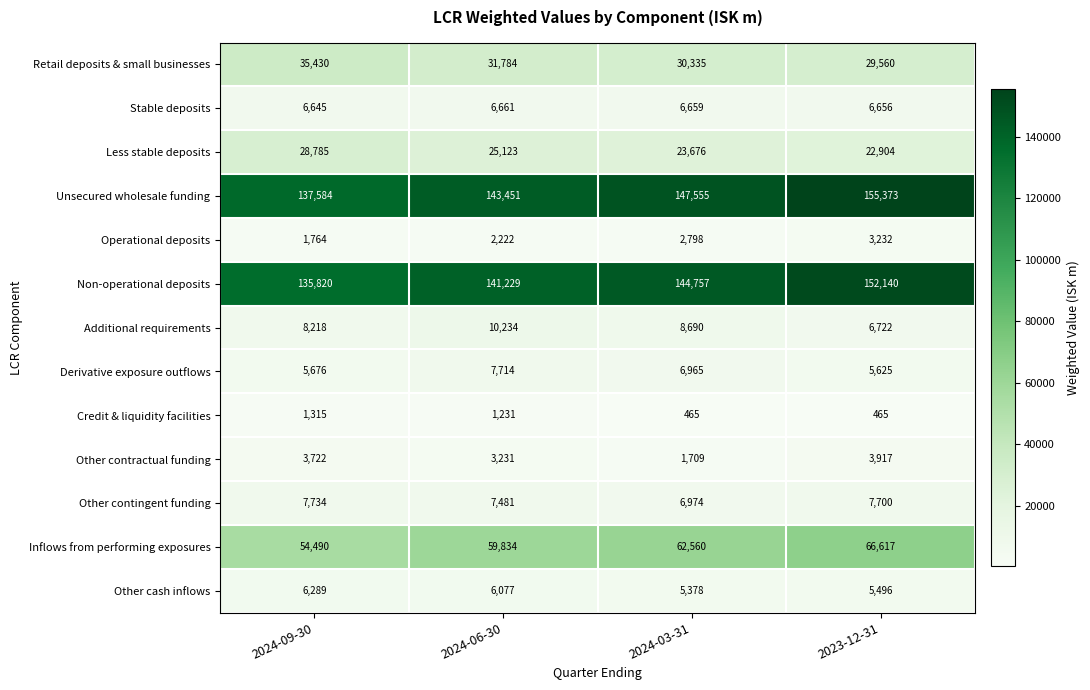

Which series has the largest range (max minus min)?

Unsecured wholesale funding